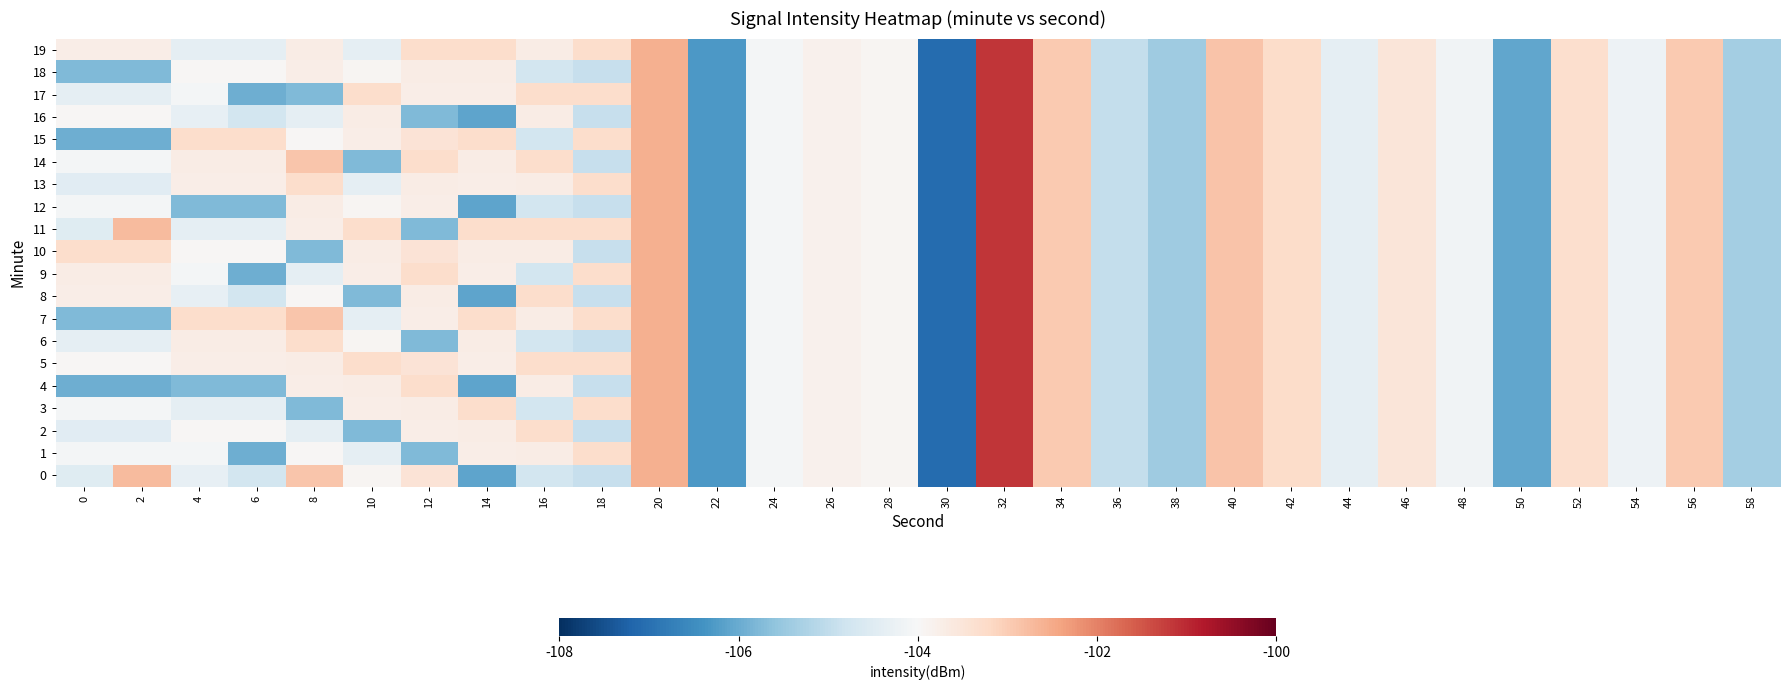

What is the smallest value displayed?

-107.1